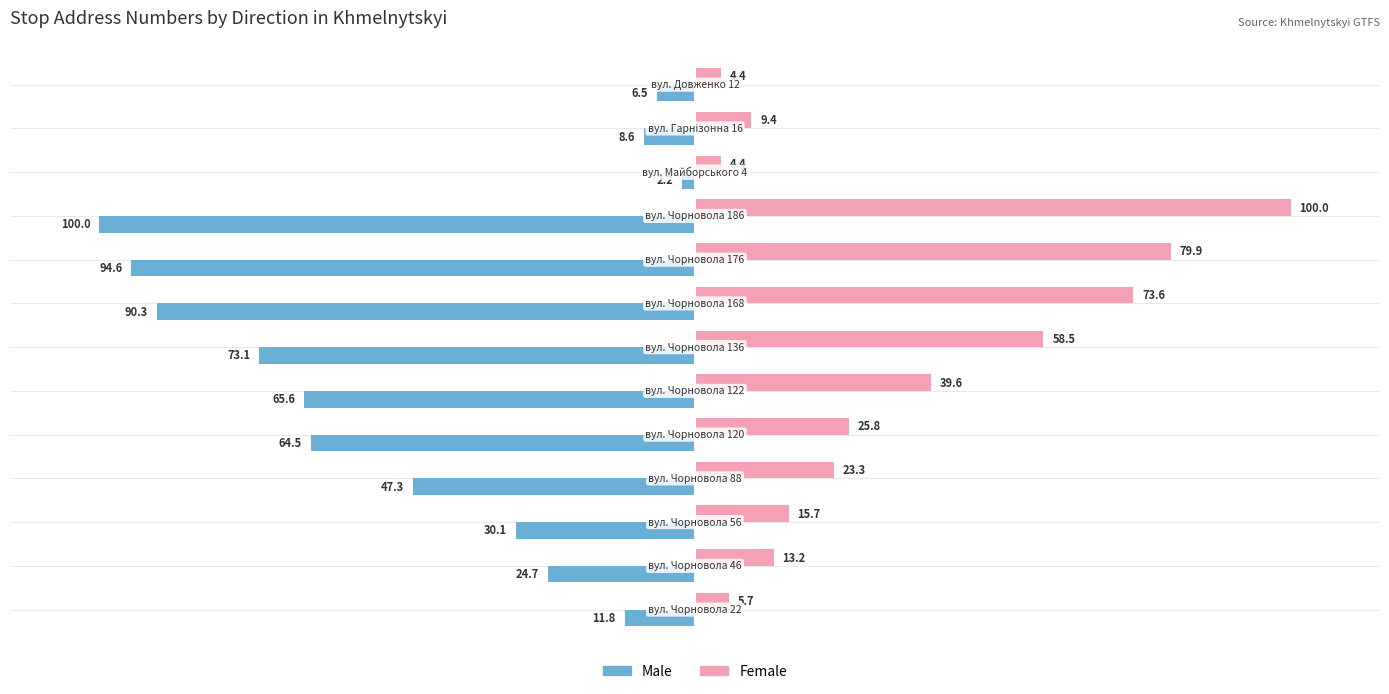

Which series has the largest range (max minus min)?

Male